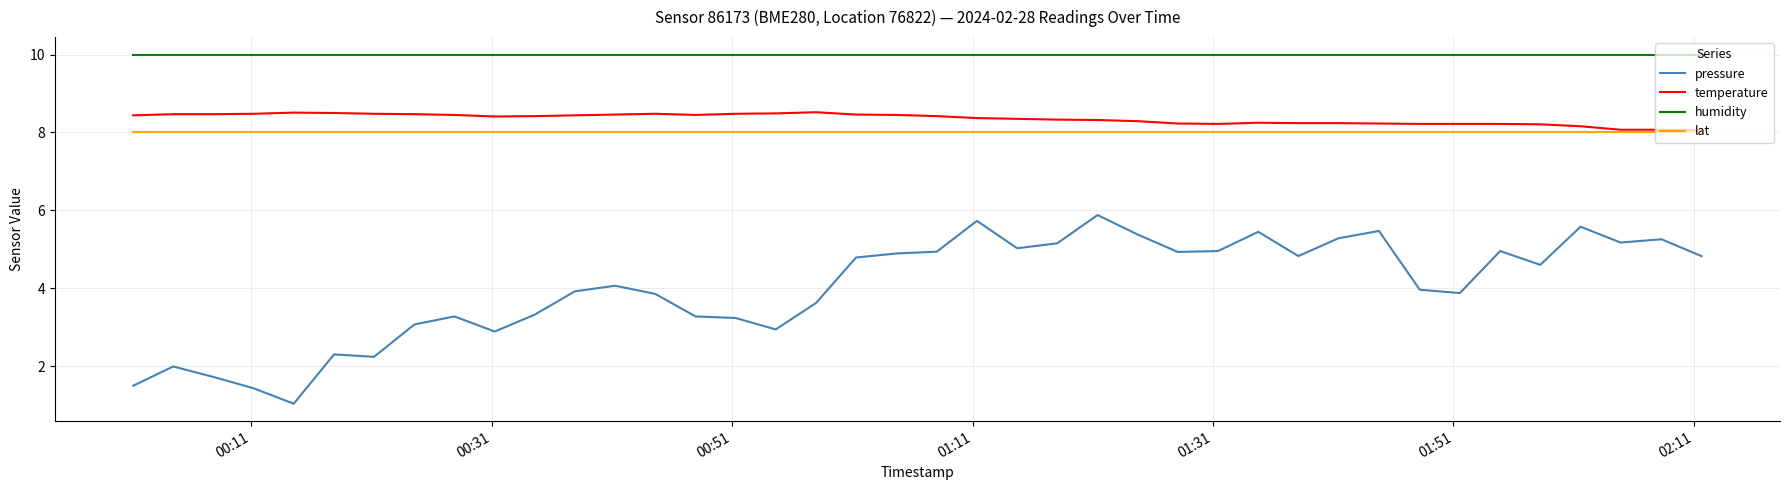

Which series has the largest total across all categories?

humidity